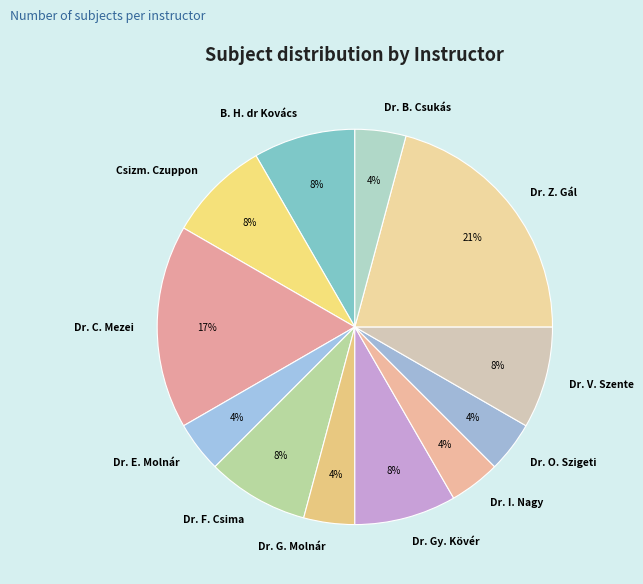

What is the largest slice in the pie chart?

Dr. Z. Gál